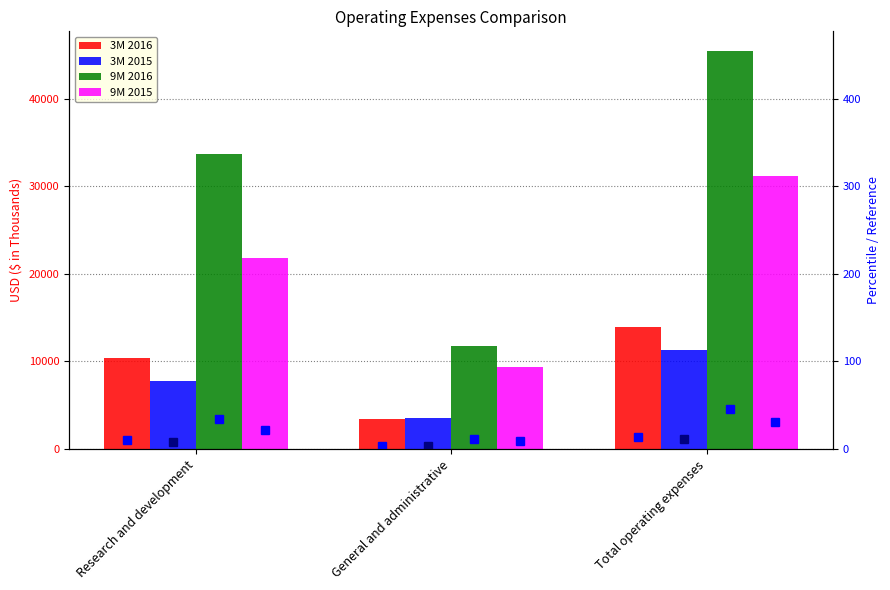

Reading left to right, what are all the values shown in this chart?

3M 2016: 10395	3470	13865
3M 2015: 7739	3574	11313
9M 2016: 33702	11711	45413
9M 2015: 21834	9299	31133